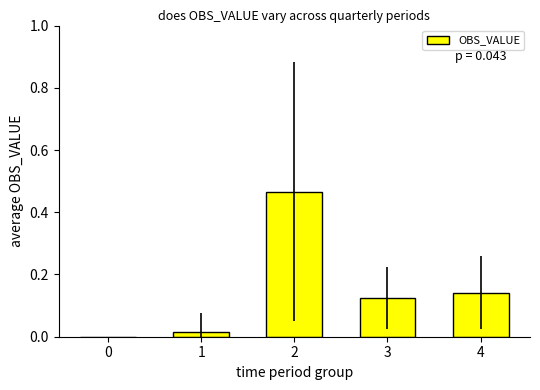

Are the bars grouped side by side (vs. stacked)?

No